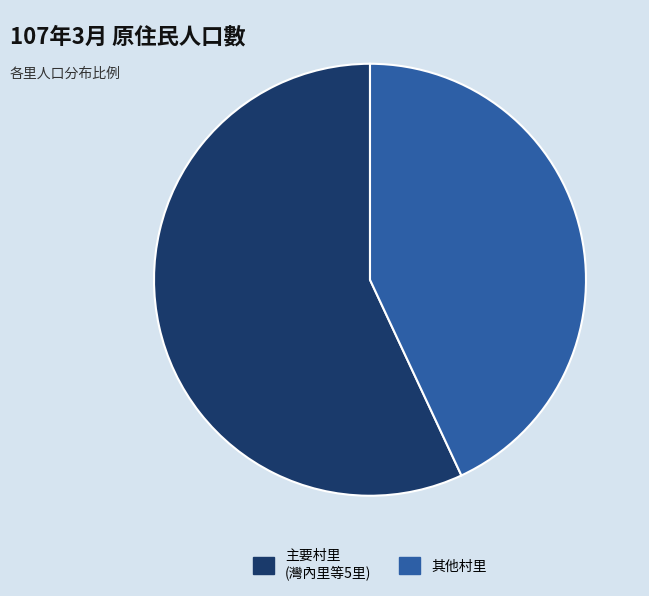

Approximately how many times larger is the value at 其他村里 compared to 主要村里 (灣內里等5里)?

0.8